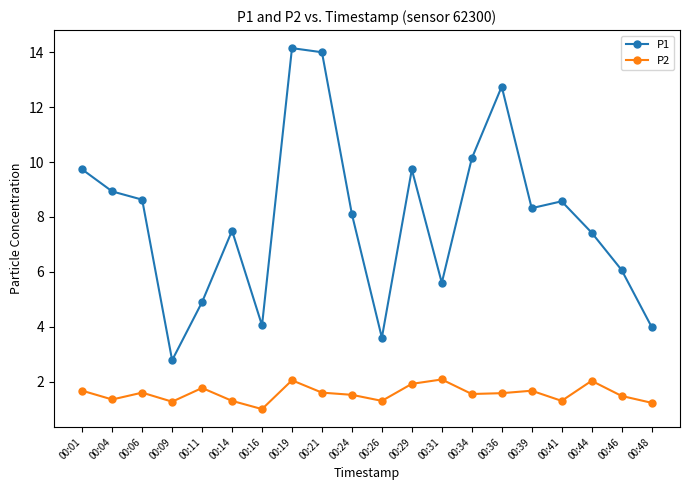

Rank the series by their average value, from lowest to highest.

P2, P1